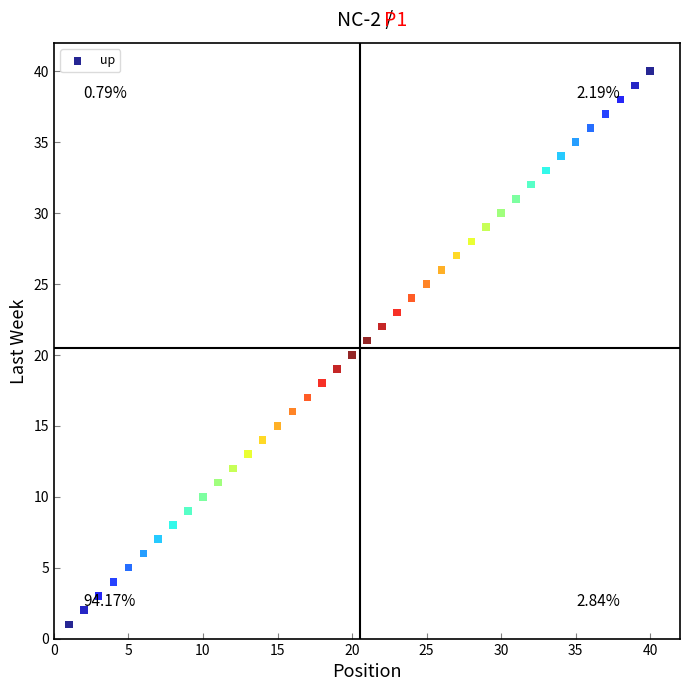

What is the range of X values (max minus min)?

39